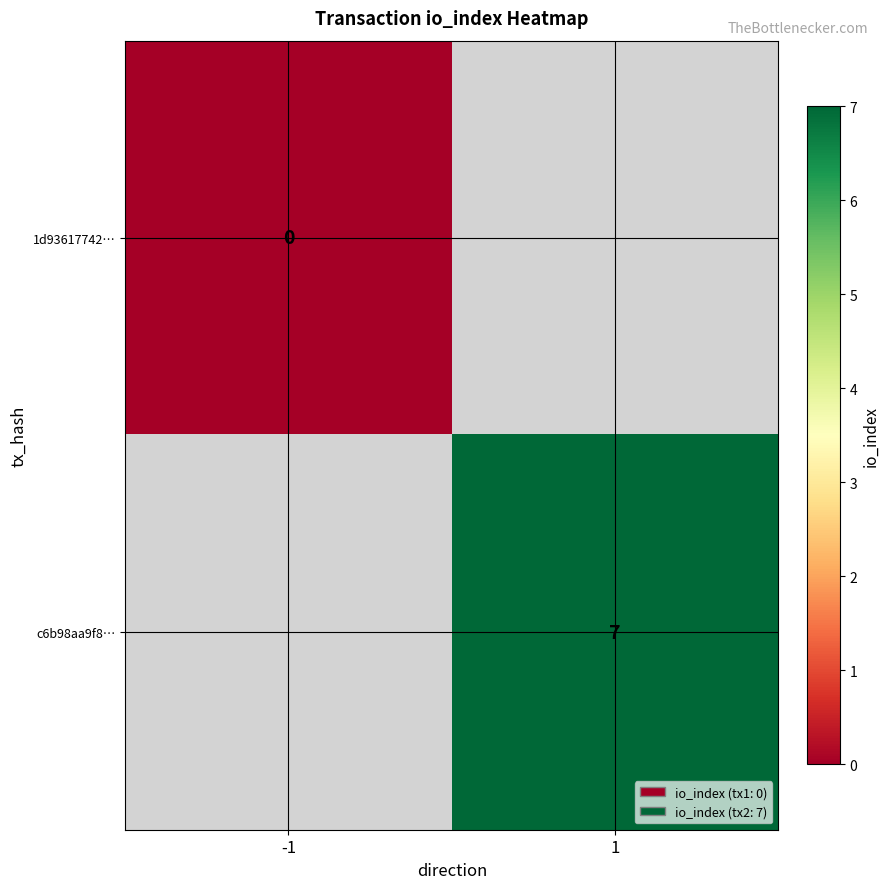

At how many categories does at least one series exceed 2?

1